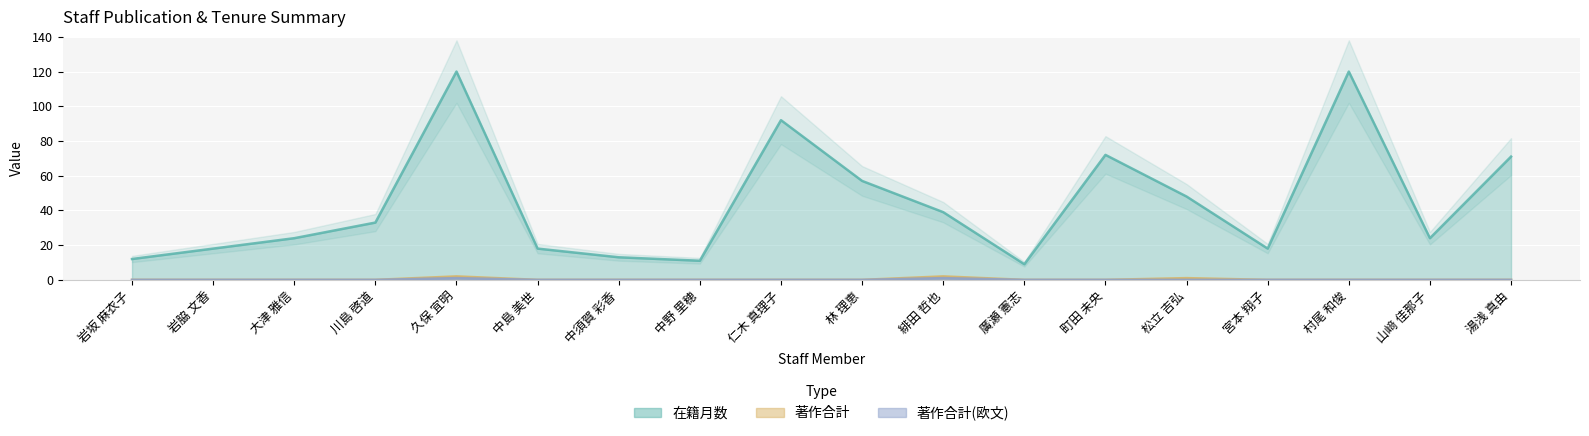

True or false: 著作合計 has a value of 0 at 湯浅 真由.

True